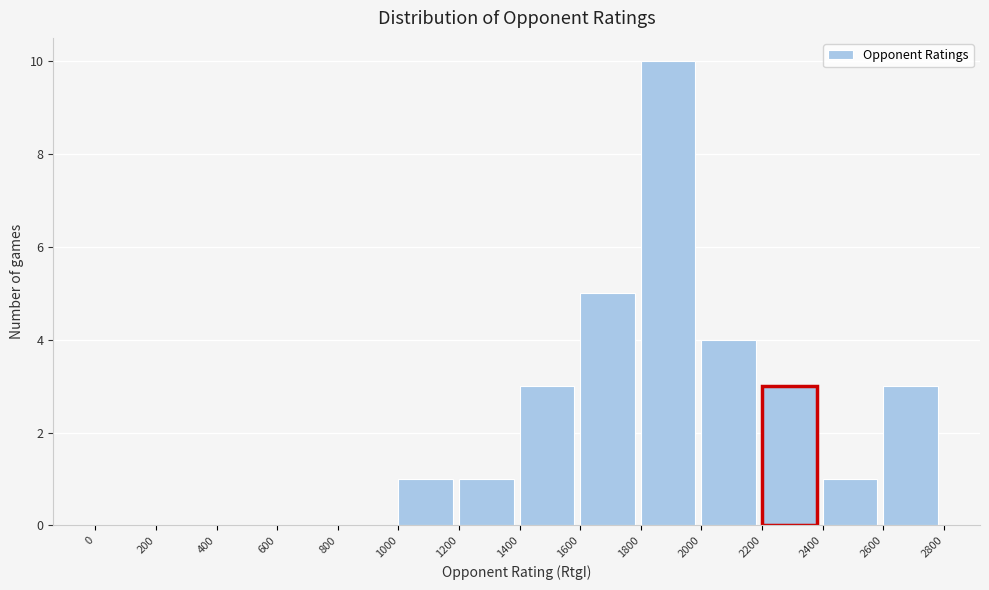

Which range on the x-axis has the tallest bar?

1800 to 2000